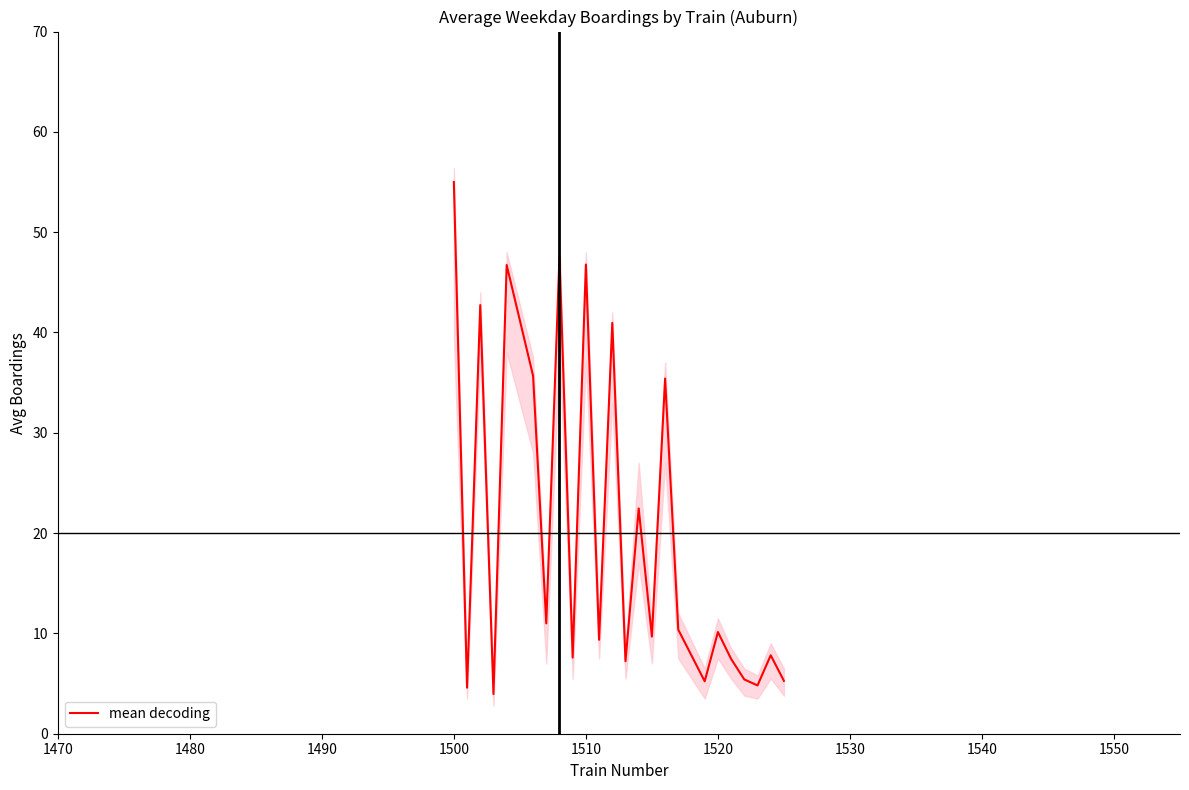

What is the highest value of the mean decoding series?

55.0